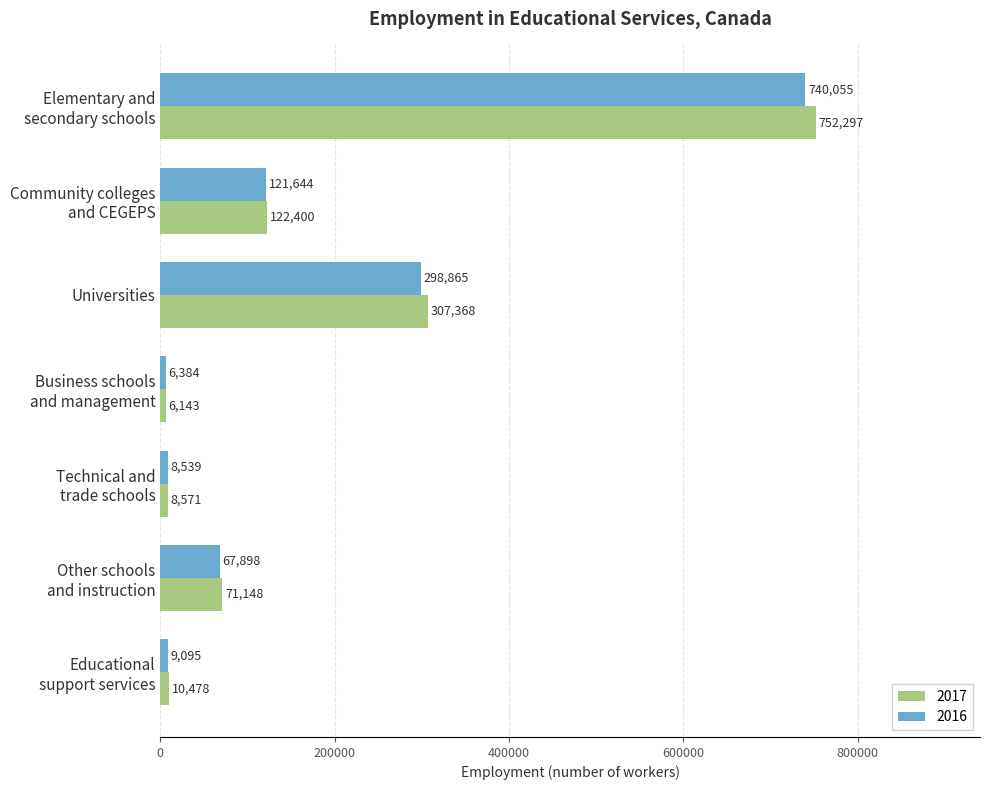

What is the sum of the 2016 values at Educational
support services and Other schools
and instruction?

76993